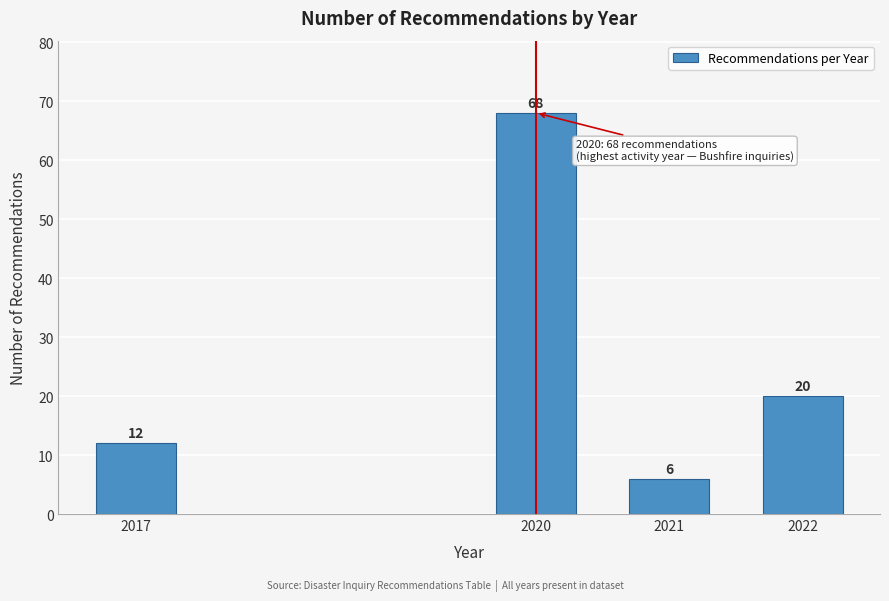

Reading left to right, transcribe all the data shown in this chart.

2017=12	2020=68	2021=6	2022=20